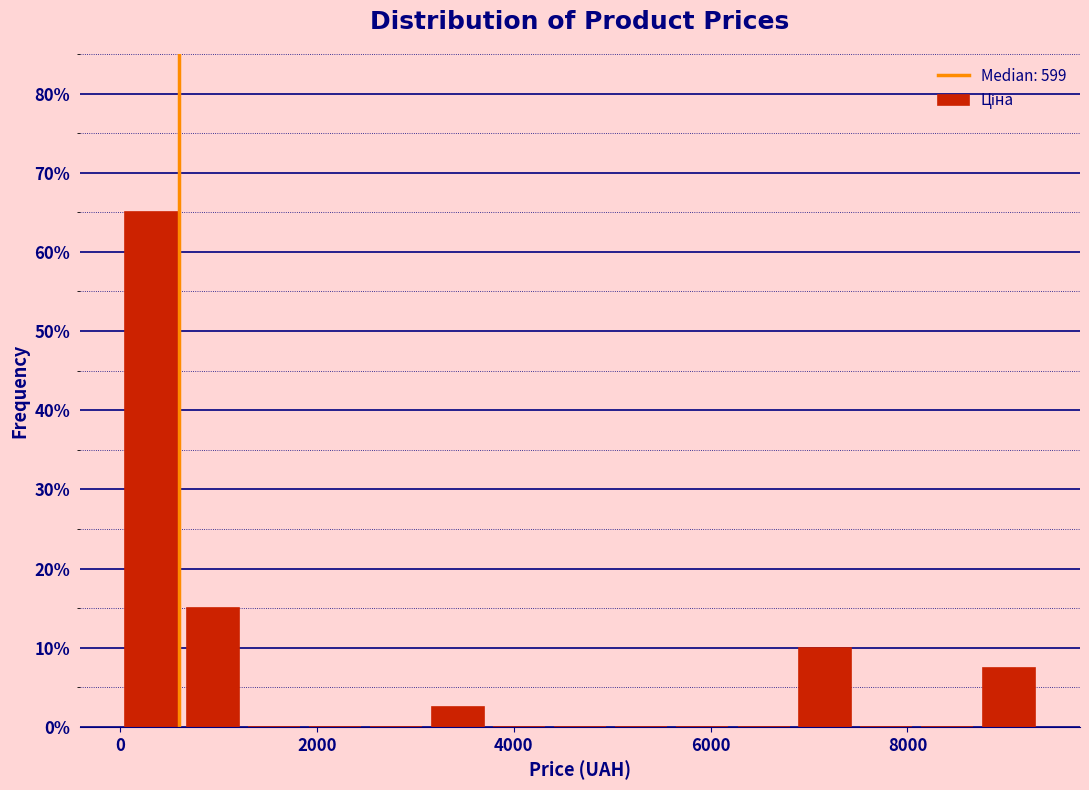

Around what value on the x-axis is the tallest bar? Give the approximate position of its centre, as read against the axis.

400